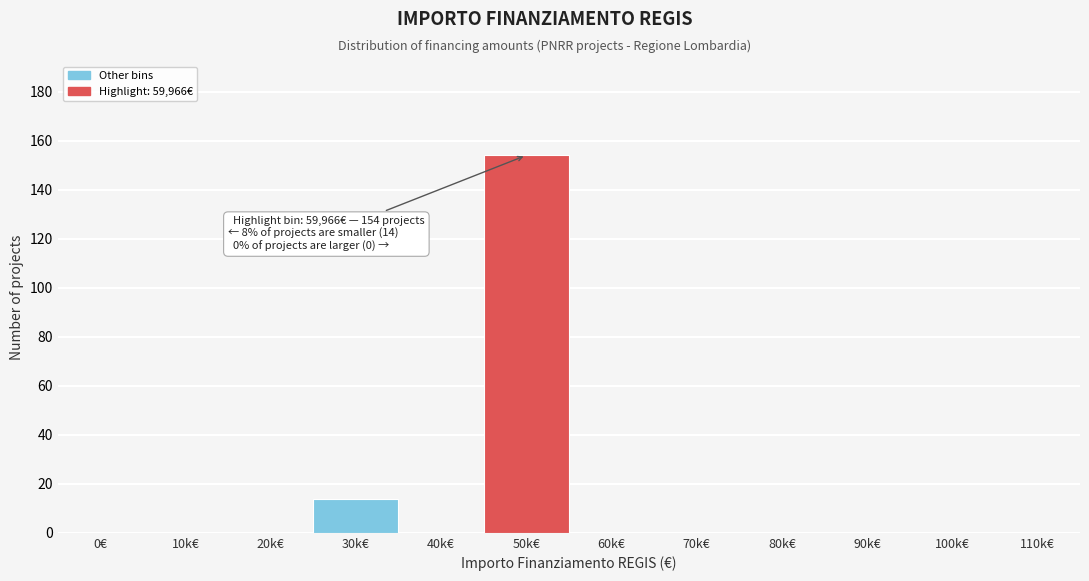

At which label is the value closest to 77?

30k€